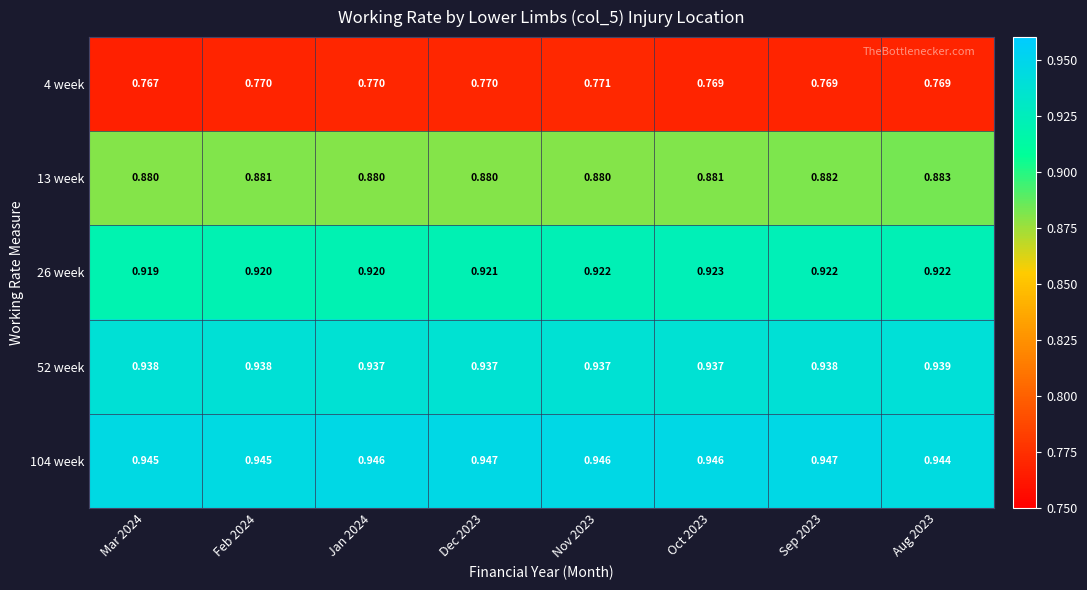

Which series has the largest total across all categories?

104 week